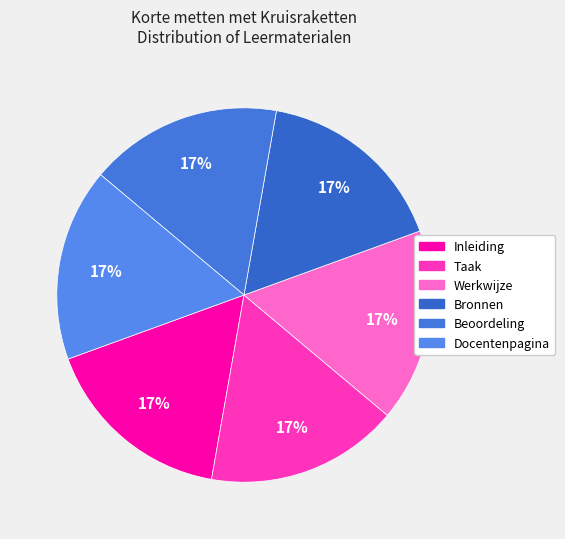

Rank the categories by value from highest to lowest.

Docentenpagina, Beoordeling, Bronnen, Werkwijze, Taak, Inleiding